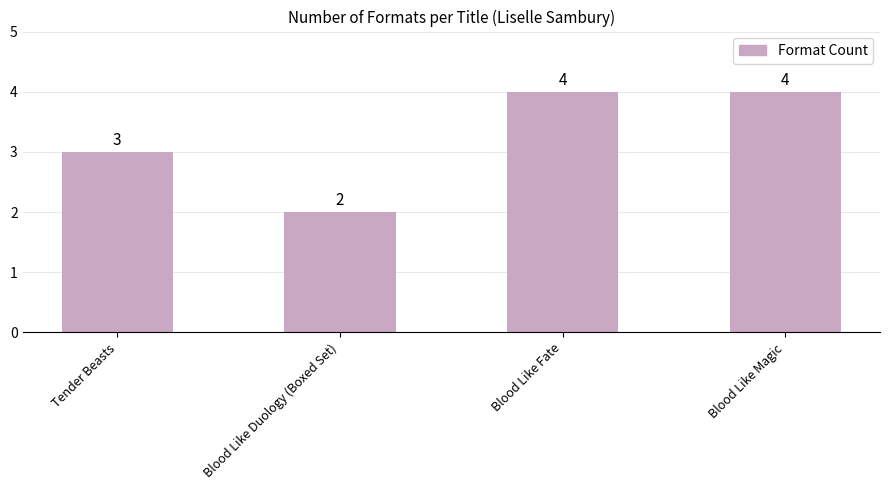

What is the sum of the values at Blood Like Fate and Blood Like Duology (Boxed Set)?

6